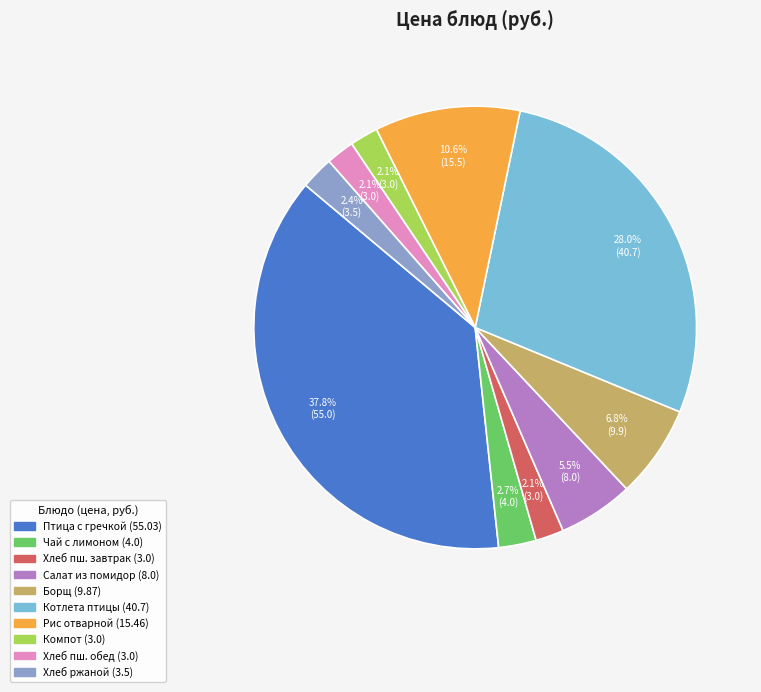

Is there a majority slice in this chart?

No